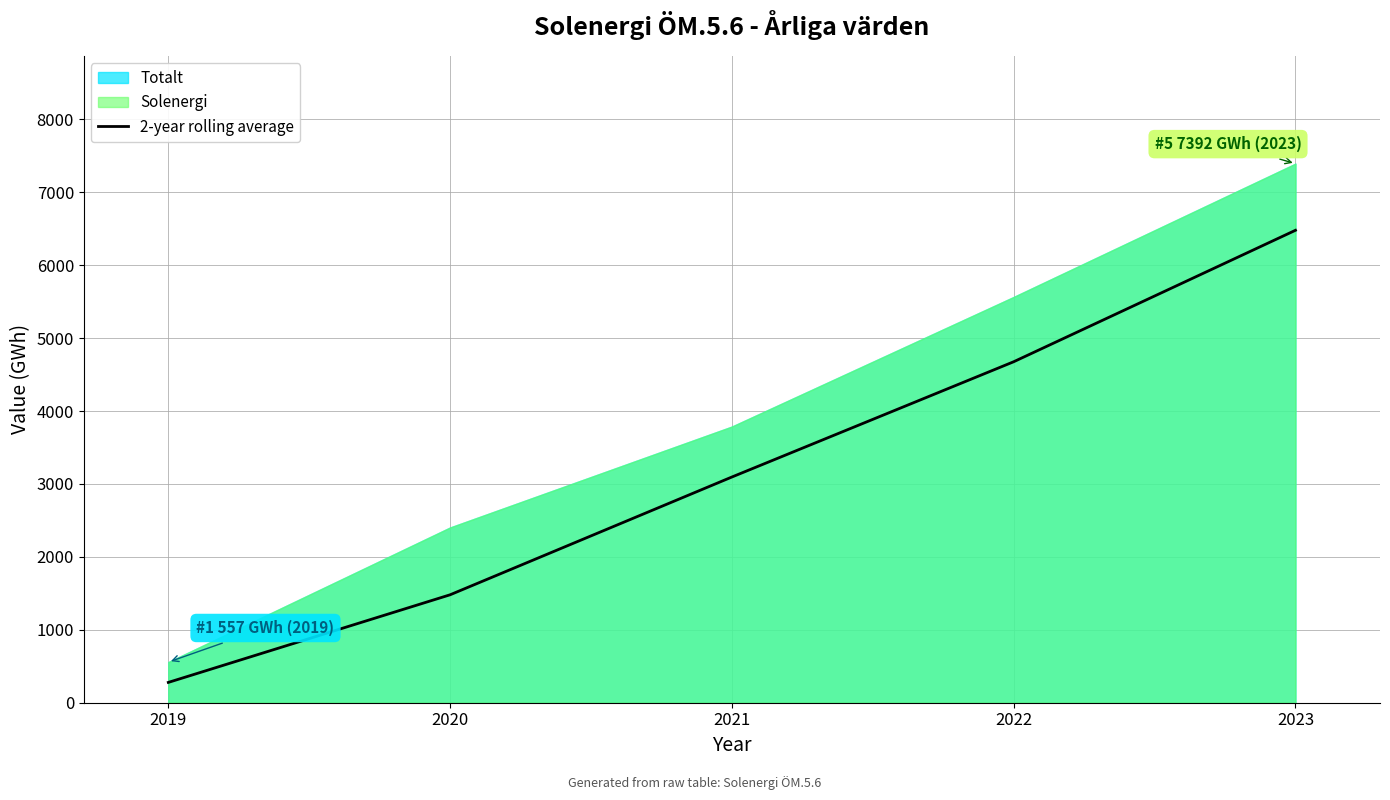

Rank the categories by value from highest to lowest.

2023, 2022, 2021, 2020, 2019